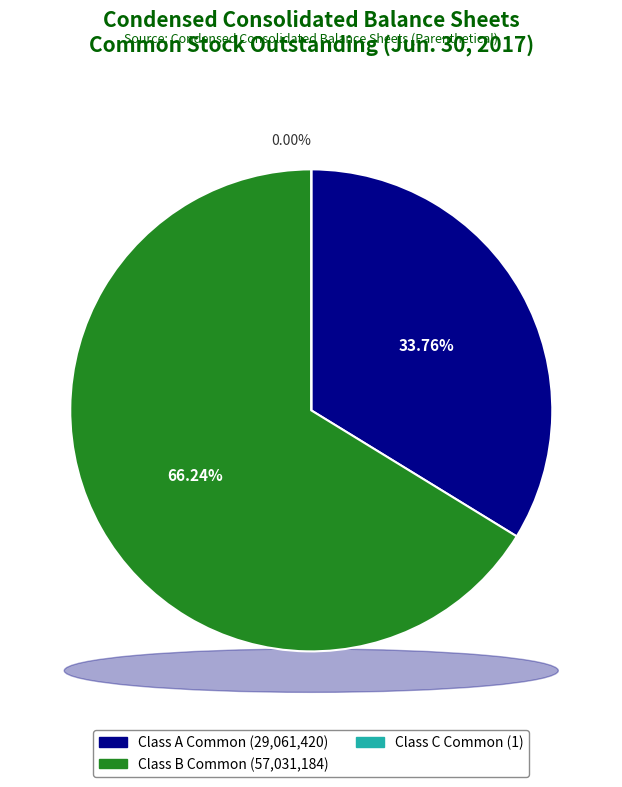

How much of the chart is everything except Class C Common Stock Outstanding?

100.0%